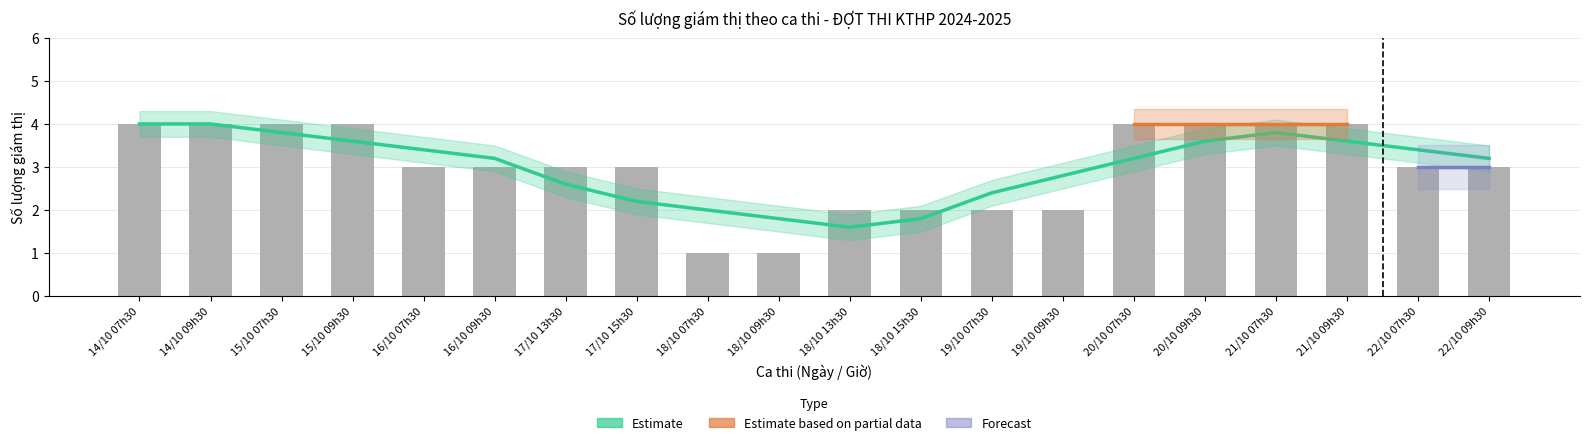

Count the values in the range 2 to 4.

18